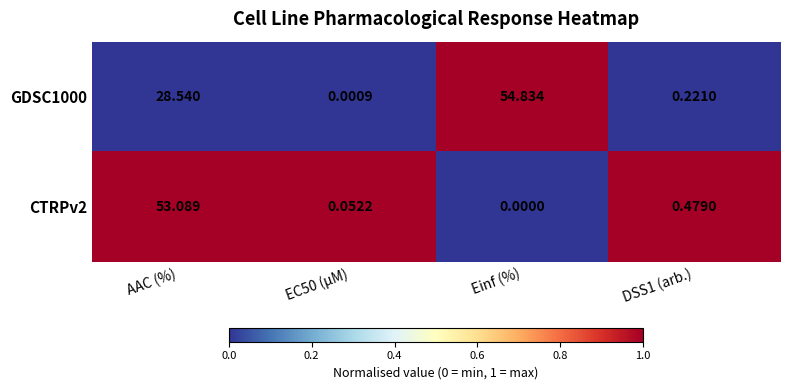

Is the value of CTRPv2 at Einf (%) greater than the value of GDSC1000 at Einf (%)?

No